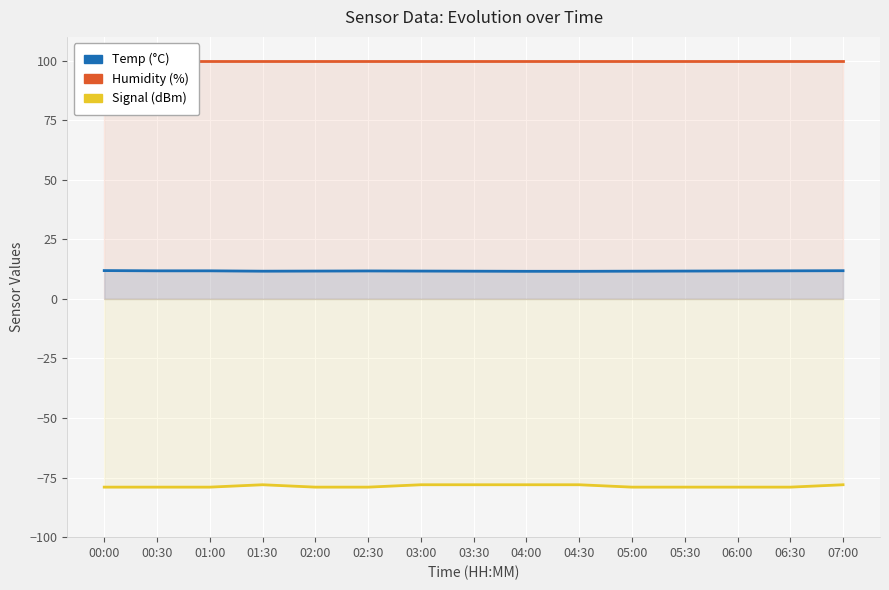

Where is Signal nearest to the value -78?

01:30